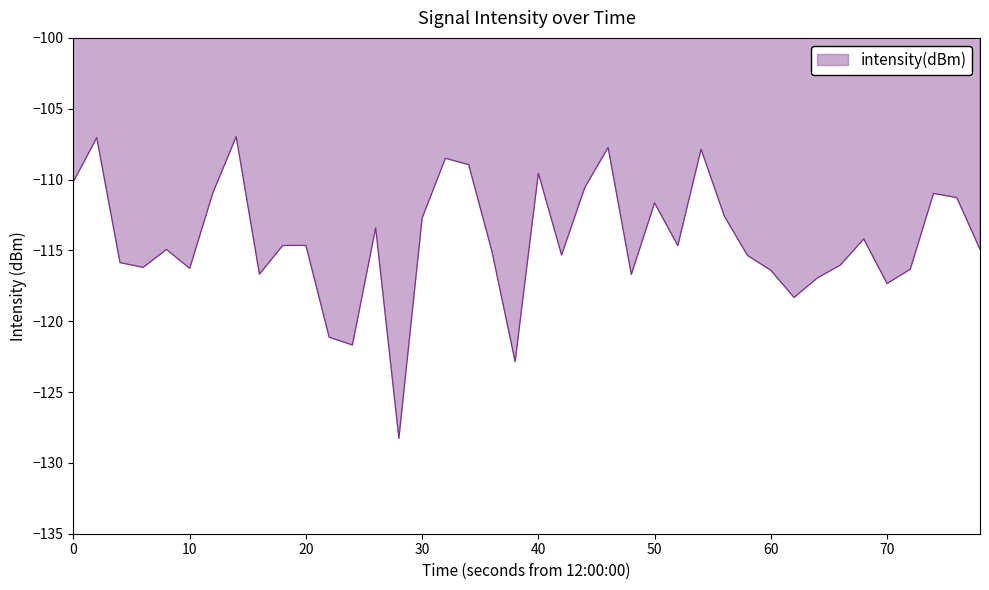

What is the minimum value shown in the chart?

-128.3